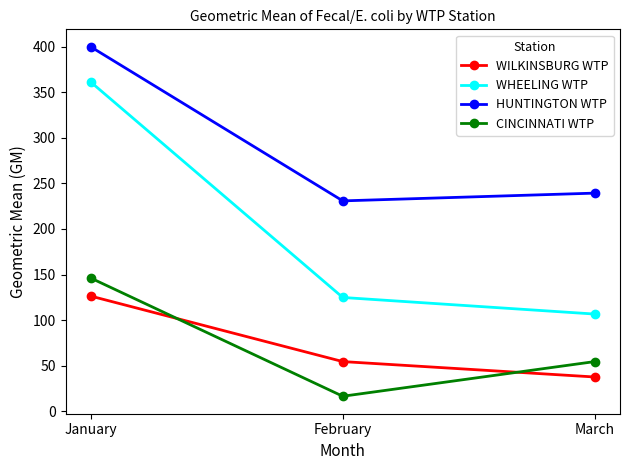

Where does the WHEELING WTP series first go above 124?

January